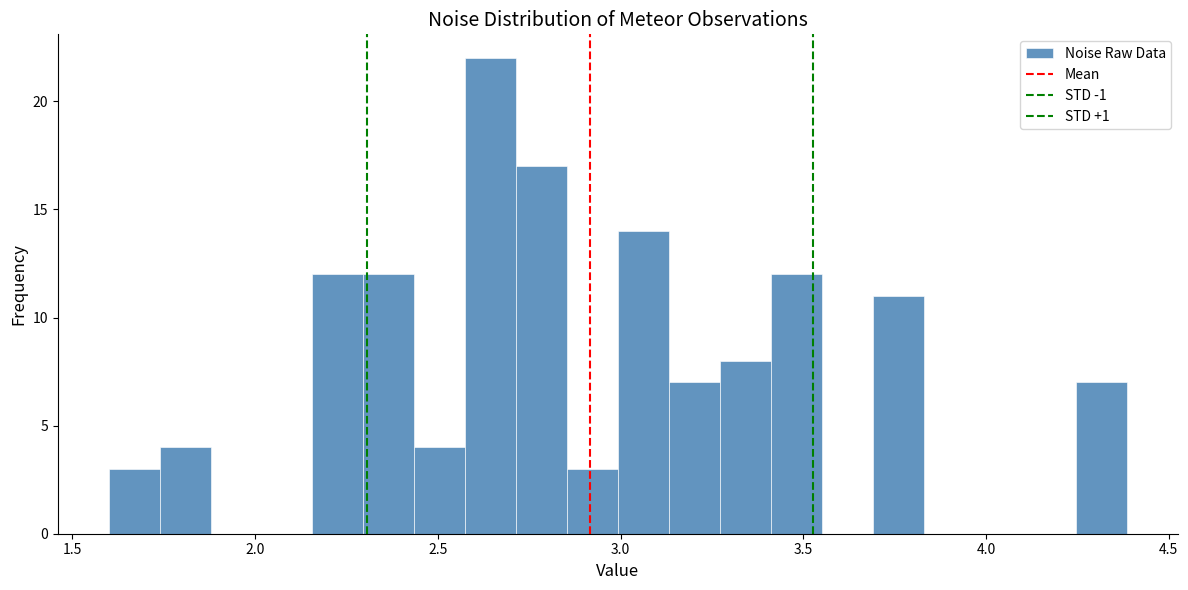

Around what value on the x-axis is the tallest bar? Give the approximate position of its centre, as read against the axis.

2.65